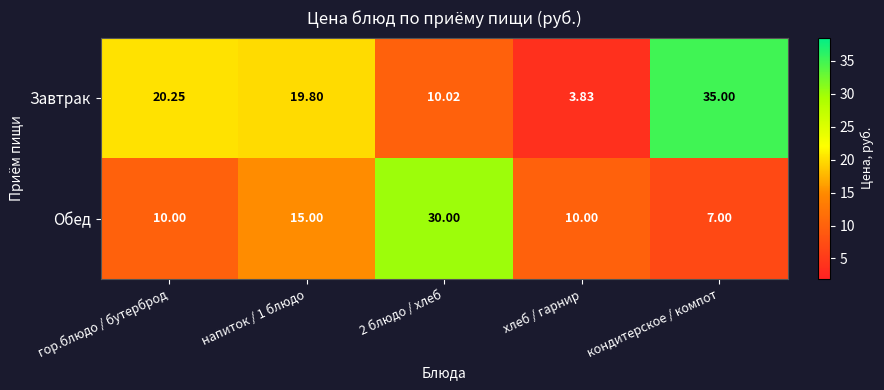

At which label does Завтрак first exceed 19?

гор.блюдо / бутерброд